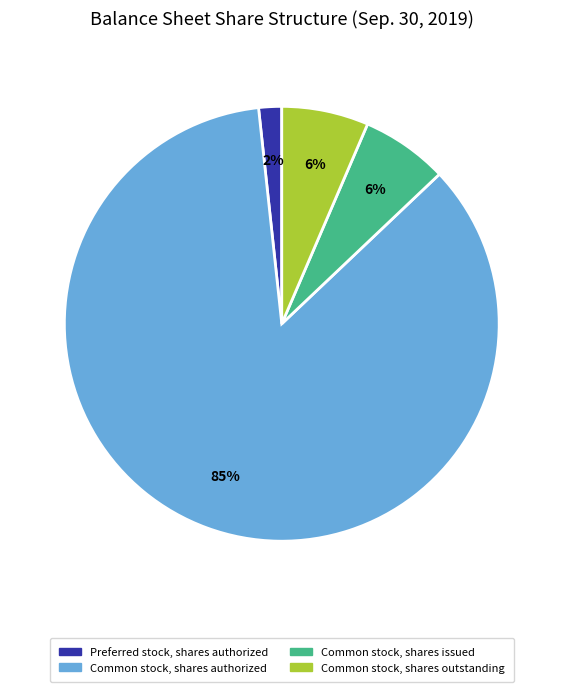

Between Common stock, shares authorized and Common stock, shares issued, which is larger?

Common stock, shares authorized